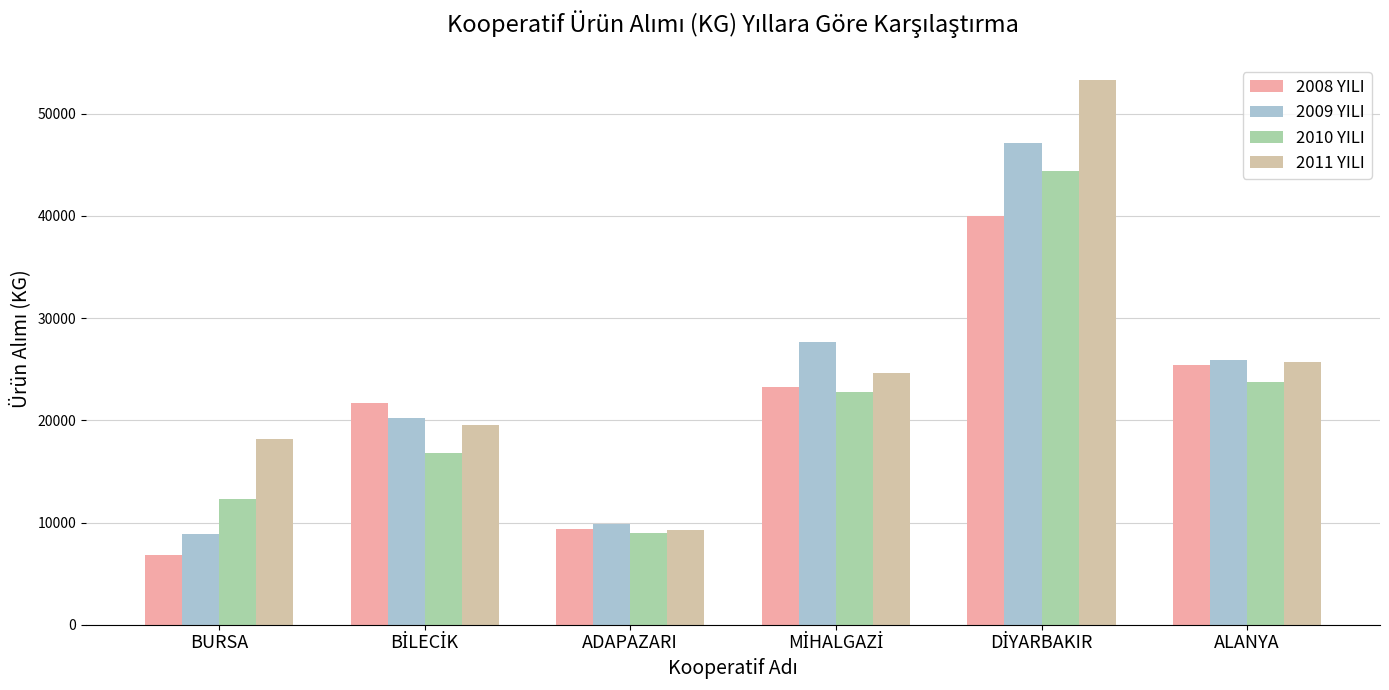

What is the difference between the highest and lowest values at ALANYA?

2169.0